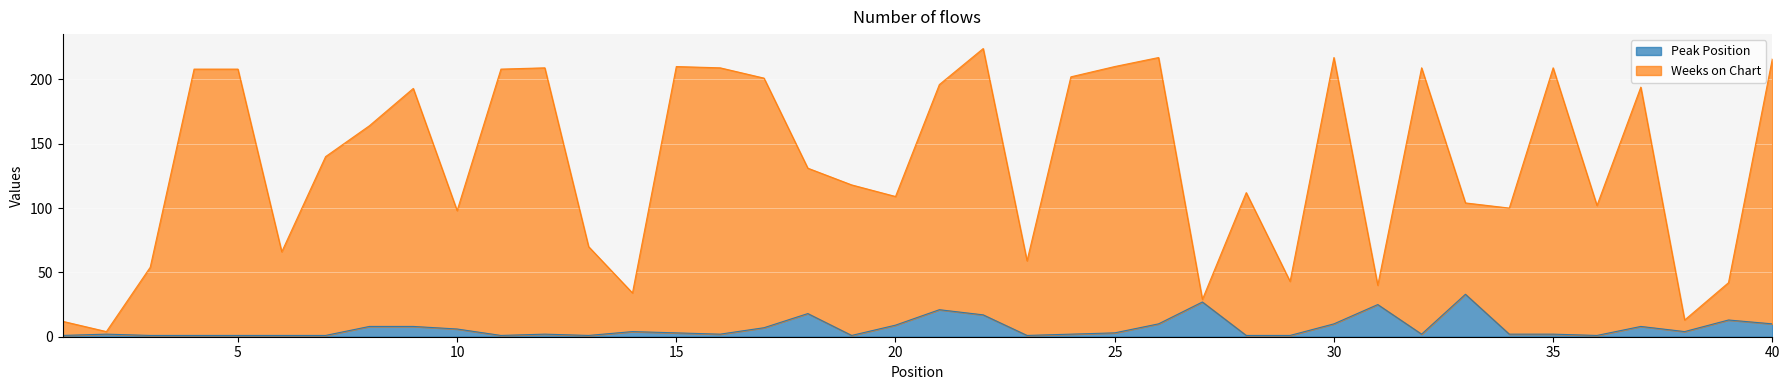

Is the value of Weeks on Chart at 24 greater than the value of Peak Position at 7?

Yes